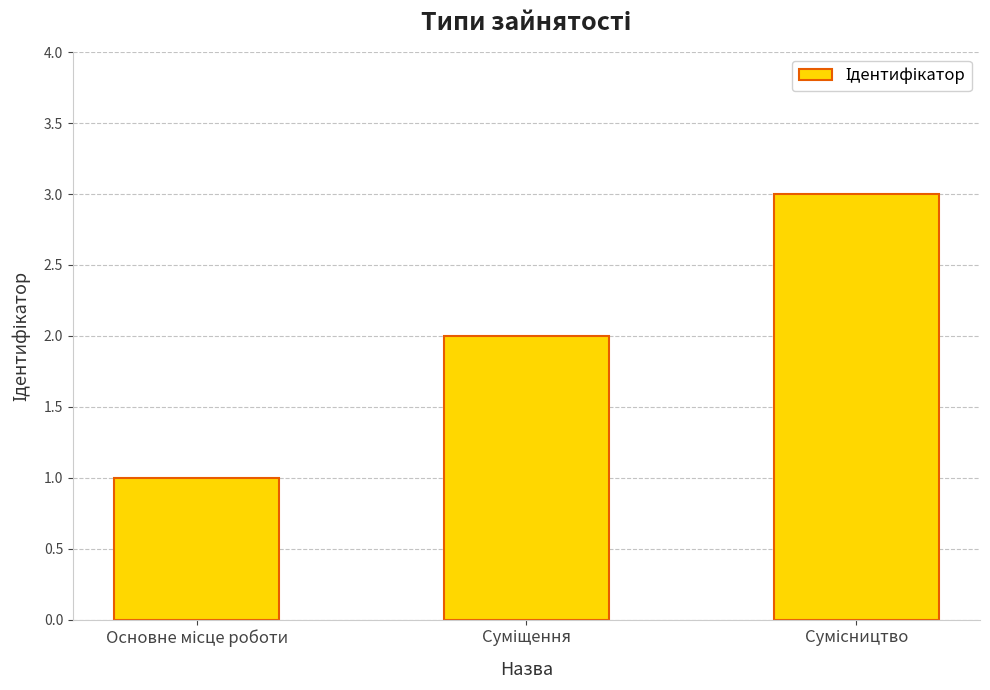

What is the greatest value displayed?

3